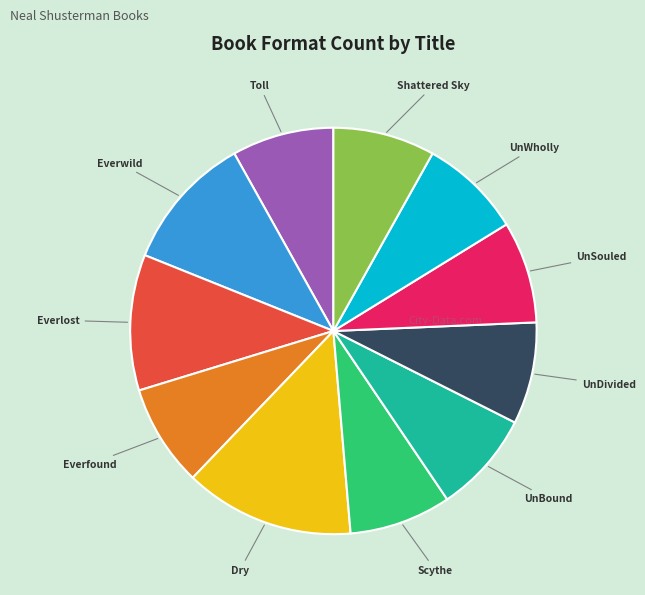

Does any single category account for the majority?

No